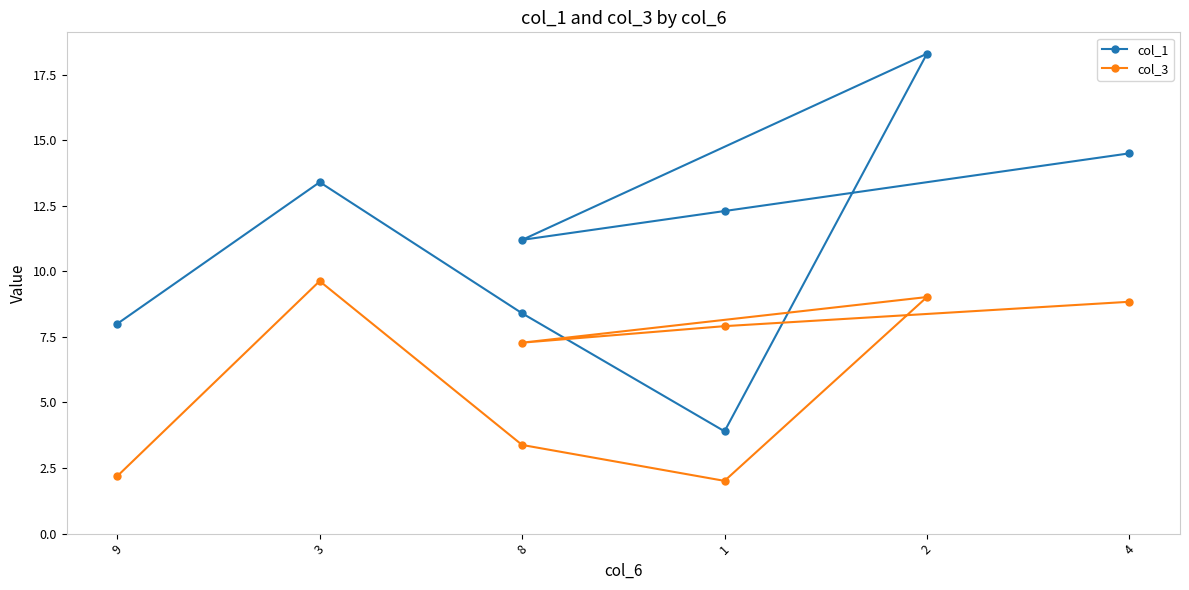

At which category does col_1 reach its first local peak?

3